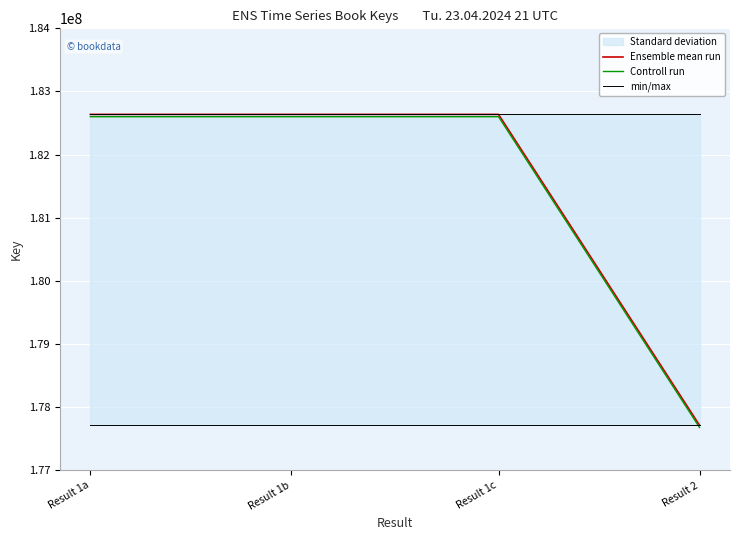

Rank the categories by min/max value from highest to lowest.

Result 1a, Result 1b, Result 1c, Result 2